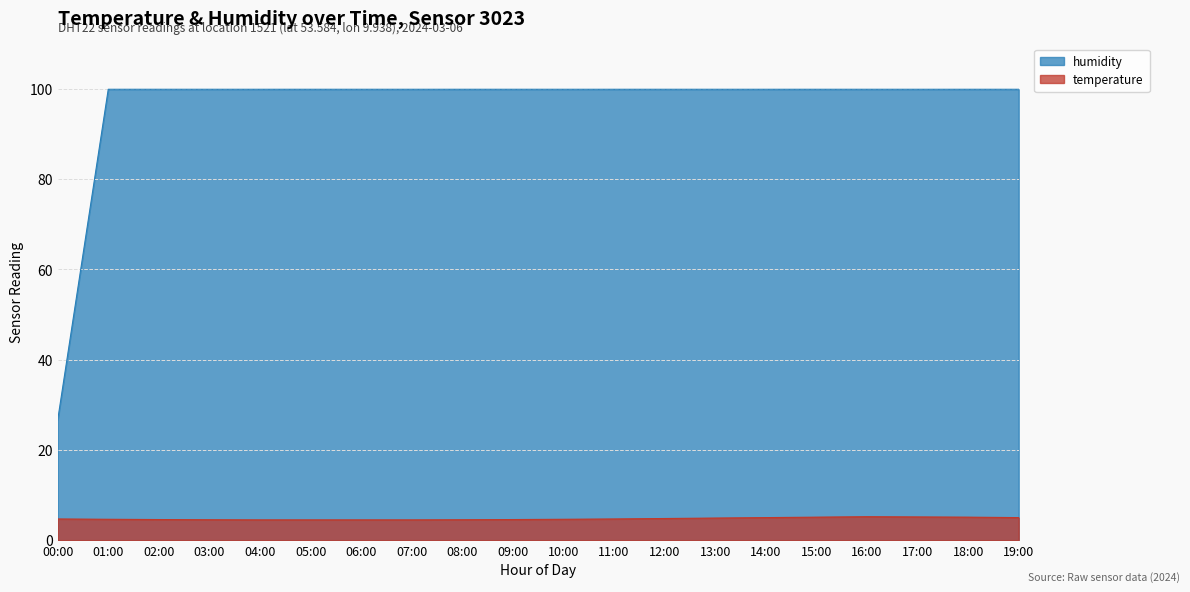

Which category has the lowest value in the humidity series?

00:00